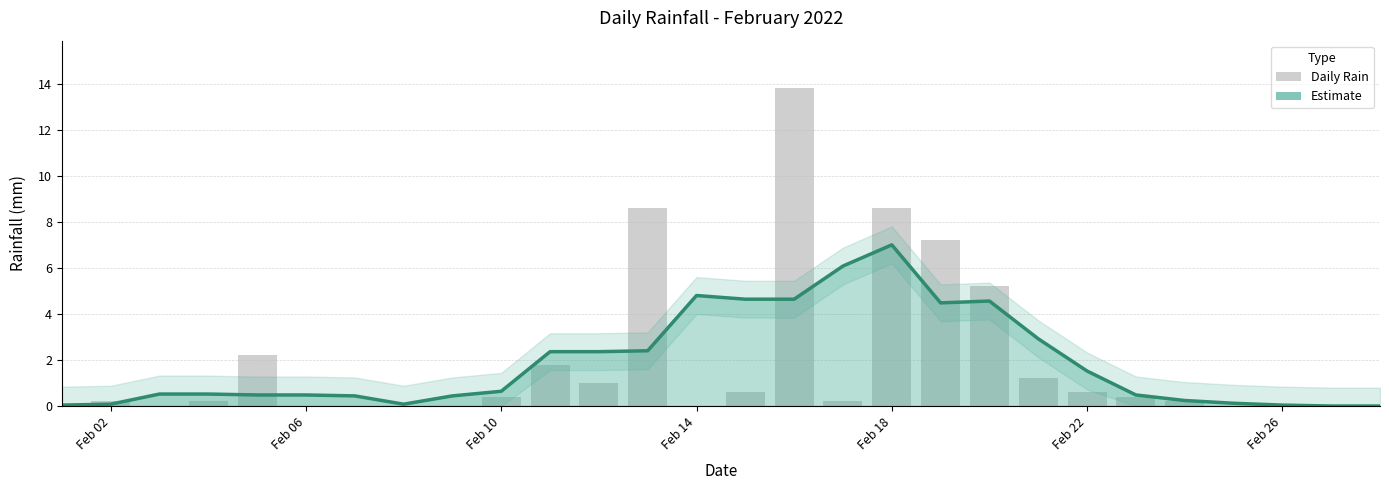

At which label does Estimate reach its peak?

Feb 18